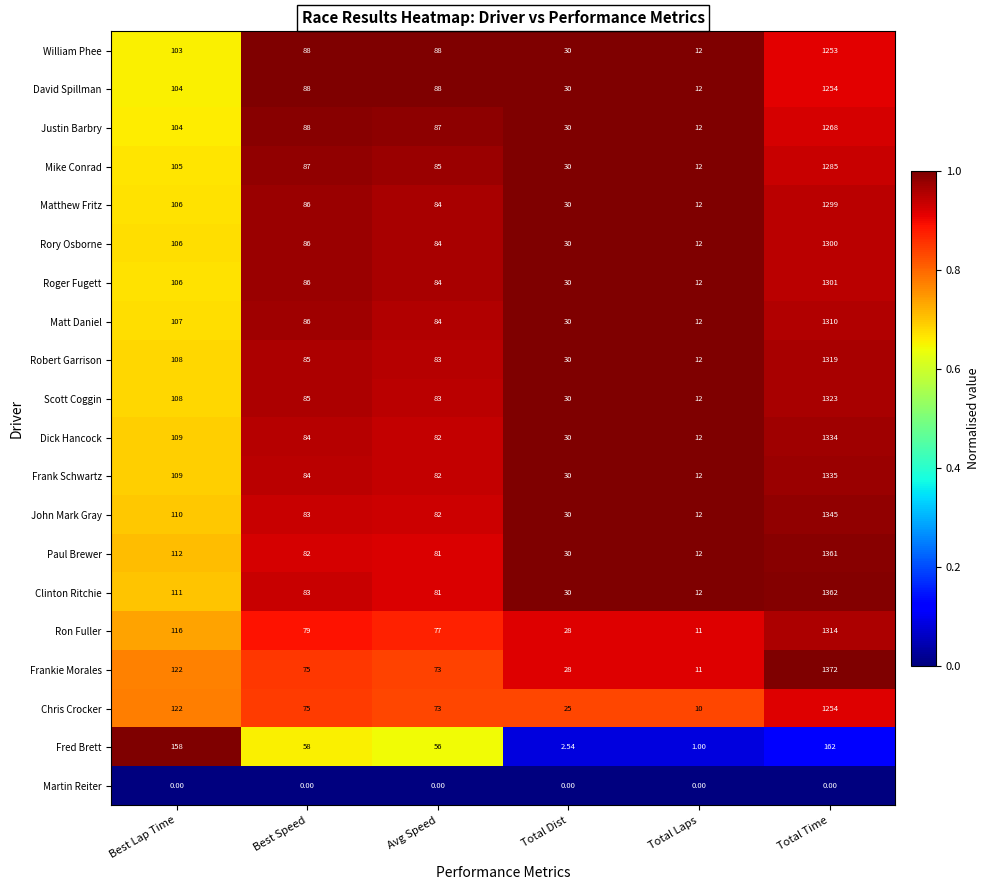

Which series has the largest total across all categories?

Frankie Morales